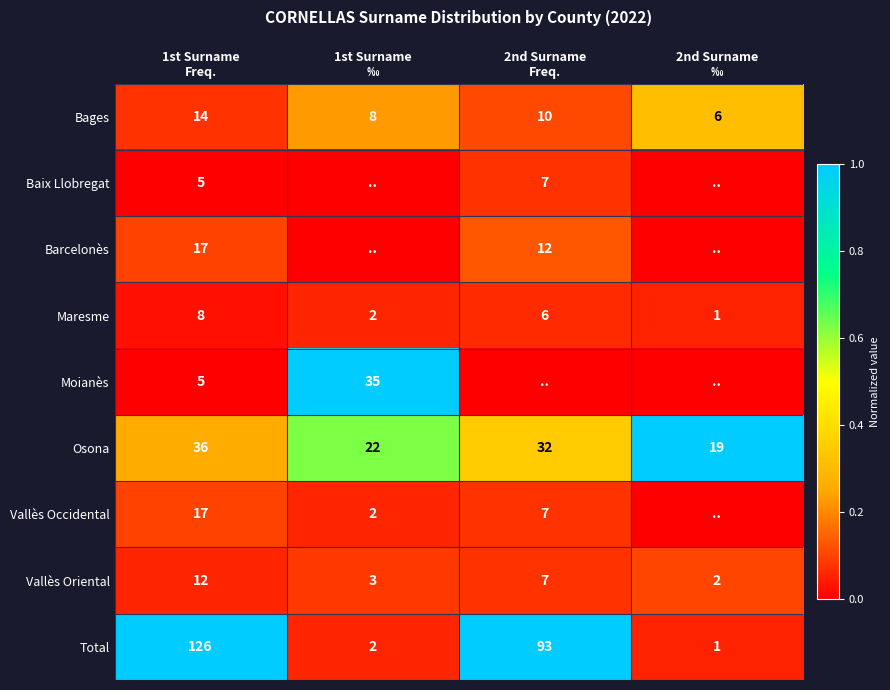

What is the sum of all Bages values?

38